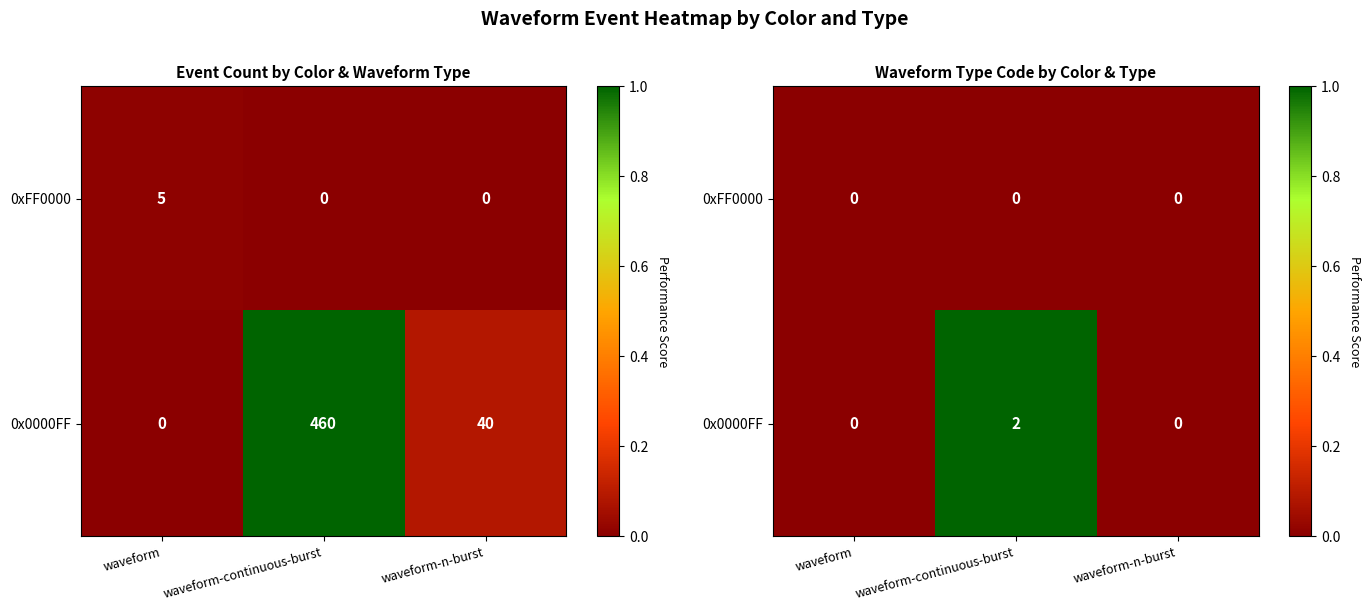

Count the number of data series in this chart.

2